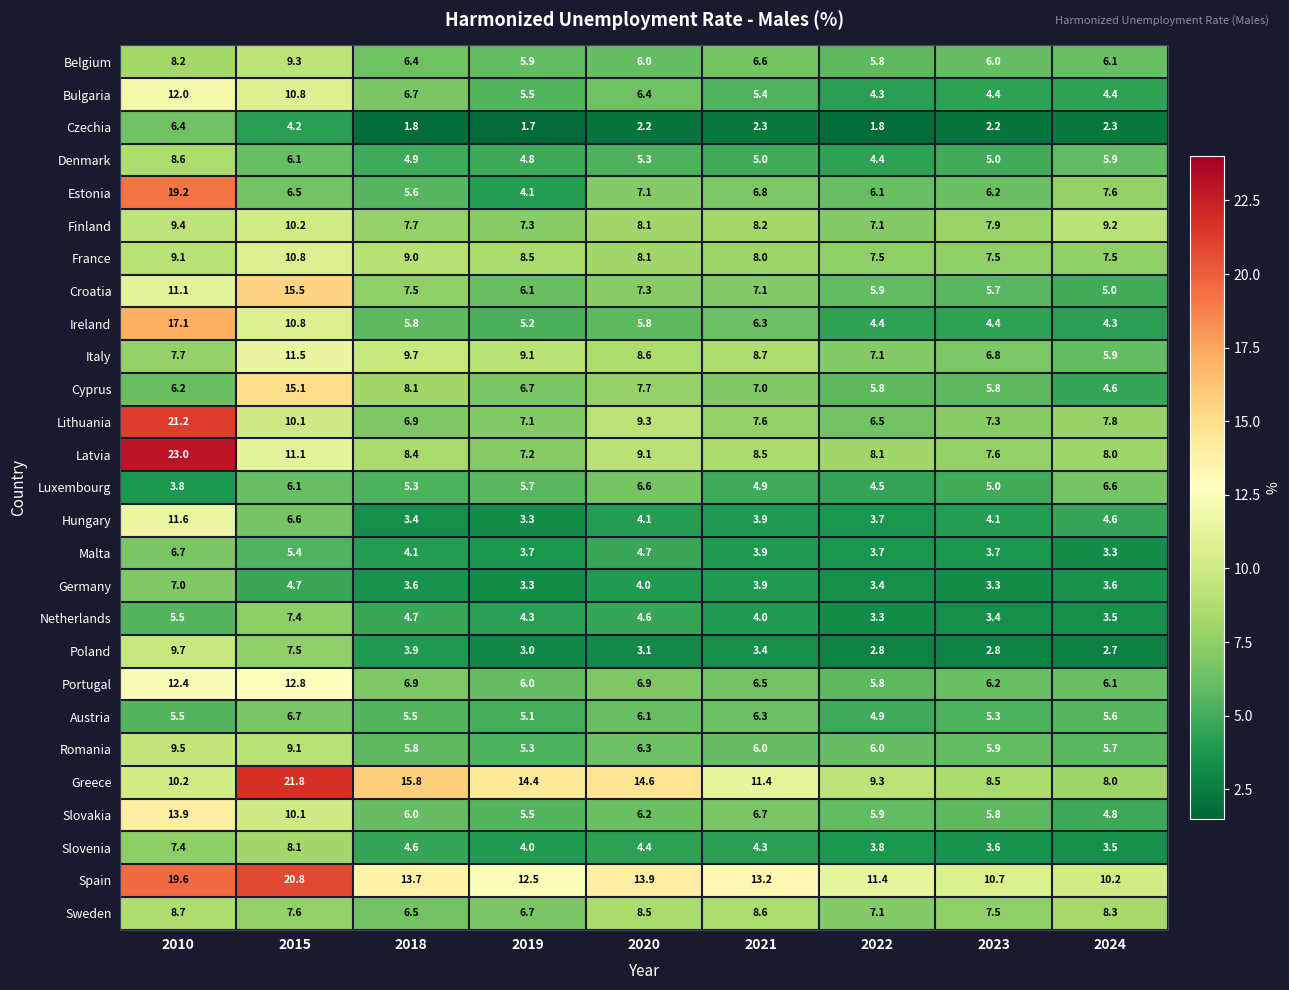

At which category does the chart reach its peak across all series?

2010